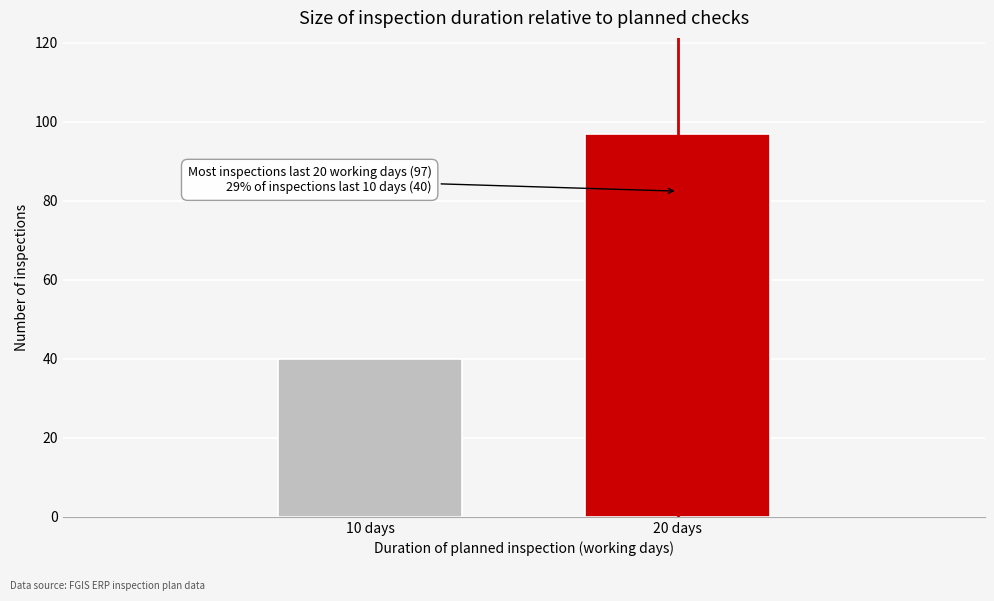

Reading left to right, transcribe all the data shown in this chart.

40	97